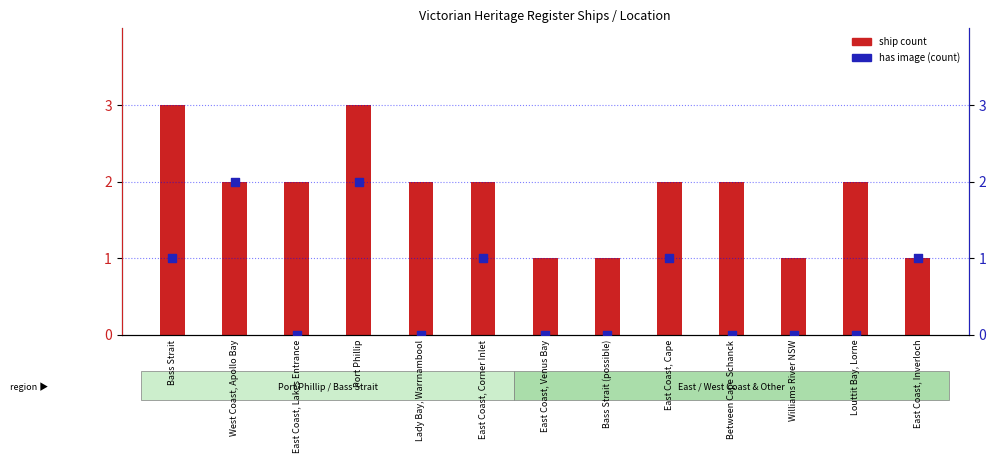

Which series contains the highest Y value?

ship count